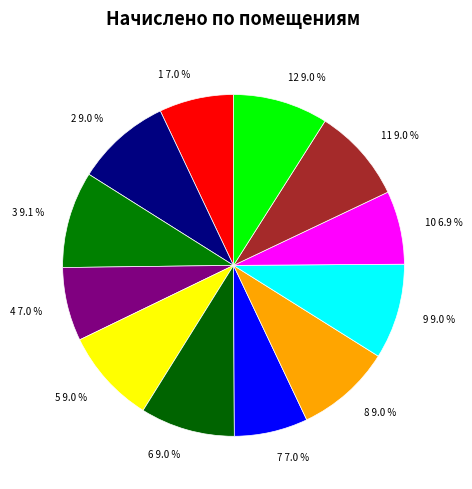

What is the ratio of the value at 10 6.9 % to the value at 9 9.0 %?

0.8